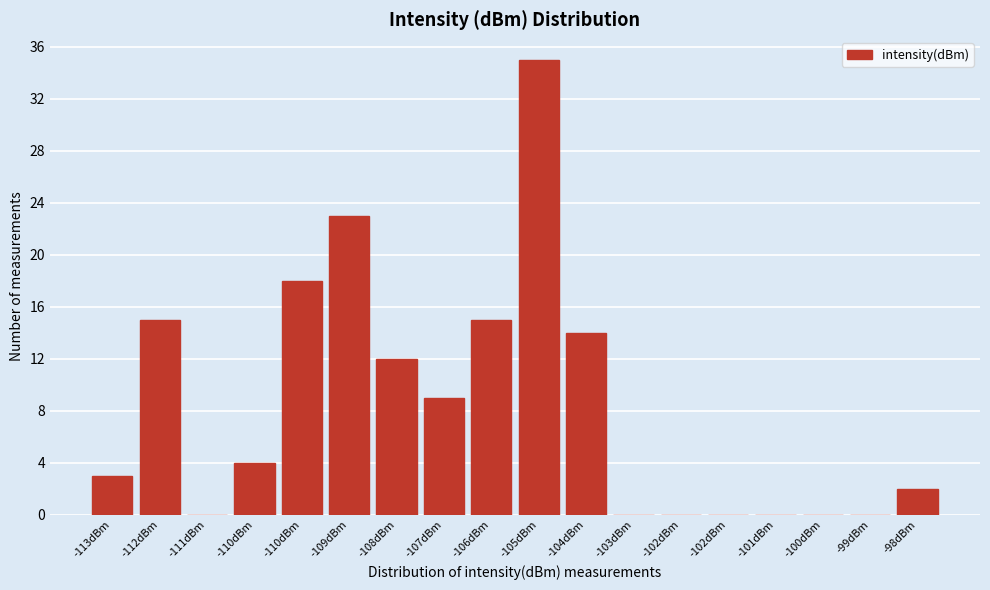

Are the bars horizontal?

No